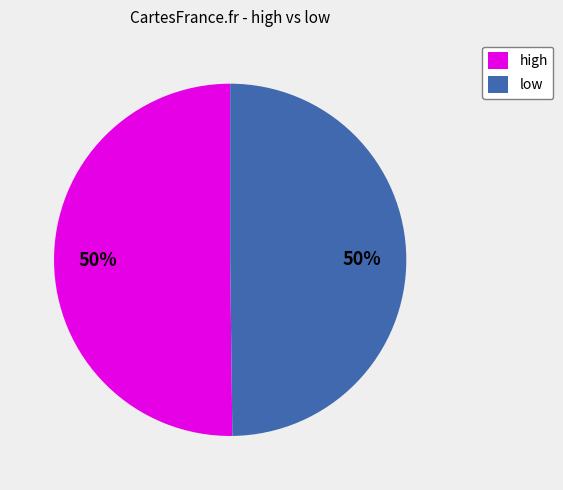

What is the ratio of the value at high to the value at low?

1.0